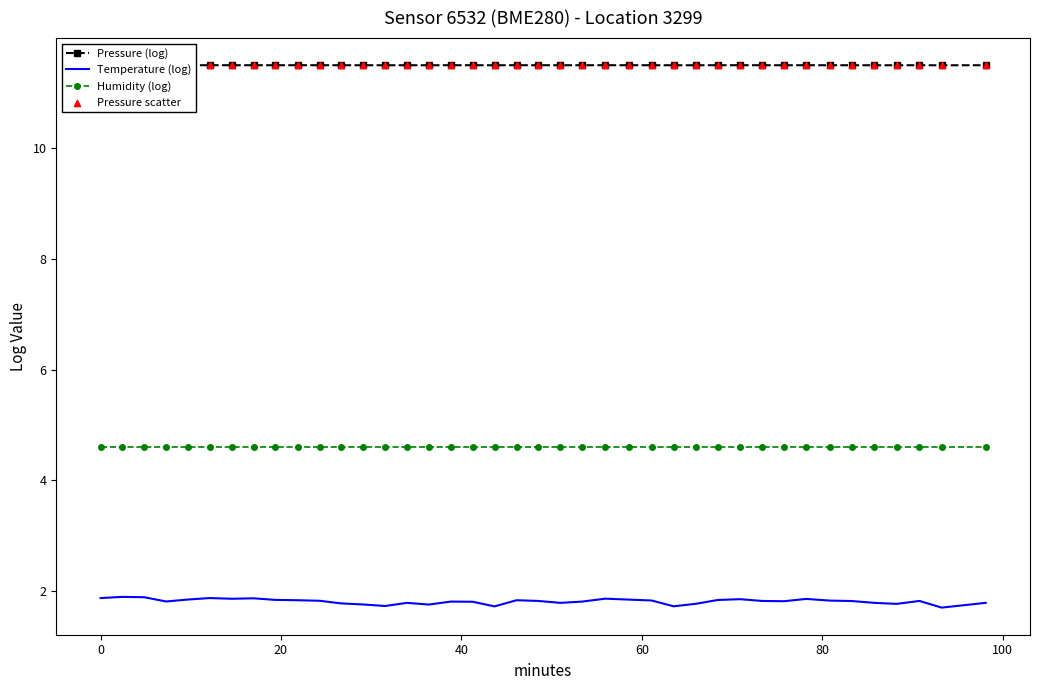

Which series has the largest range (max minus min)?

Temperature (log)